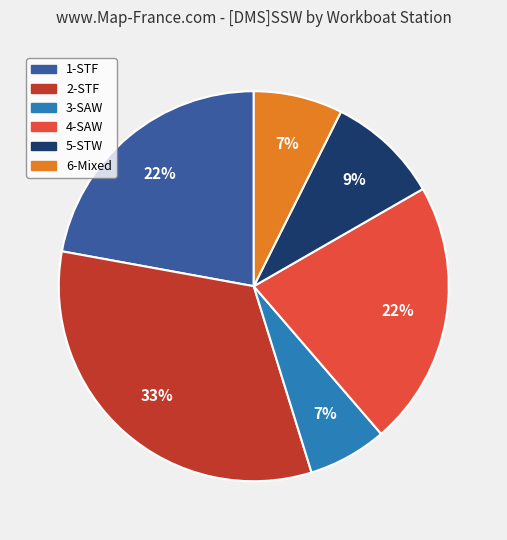

Which slice is the largest?

2-STF